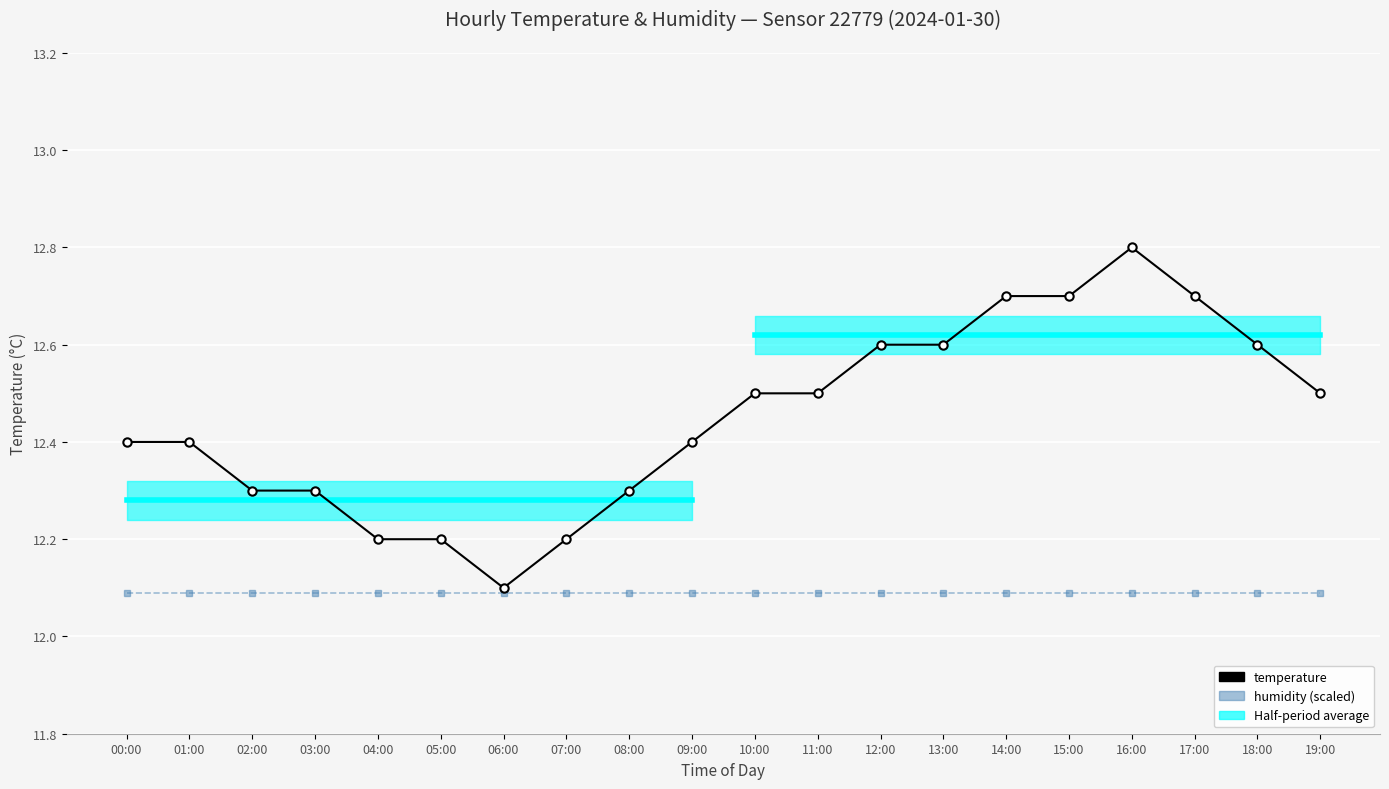

Rank the series at 00:00 from lowest to highest value.

humidity (scaled), temperature